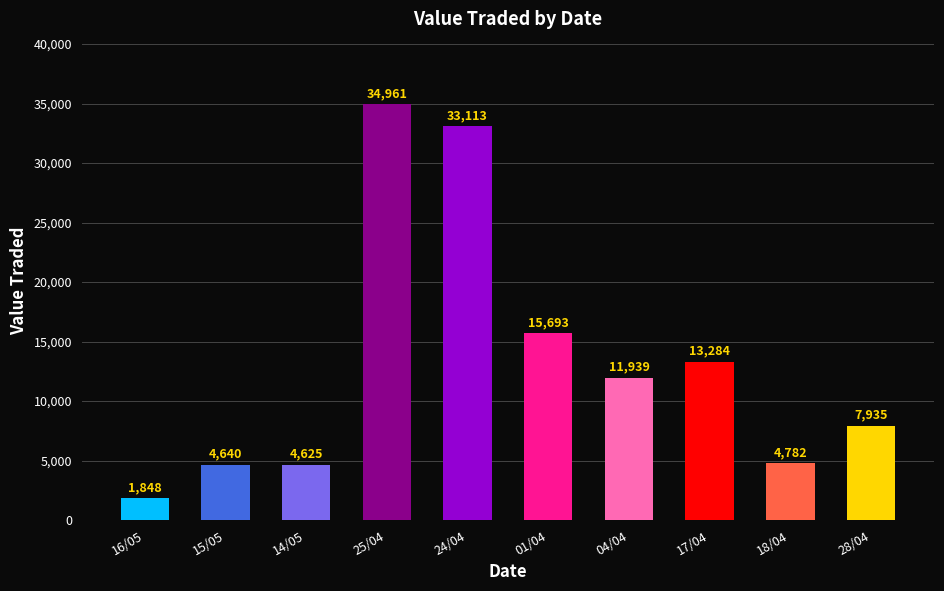

How many values are below 11939?

5